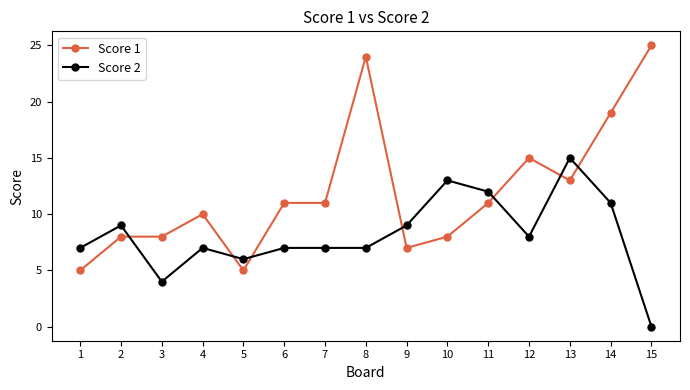

Is the value of Score 1 at 12 greater than the value of Score 2 at 15?

Yes